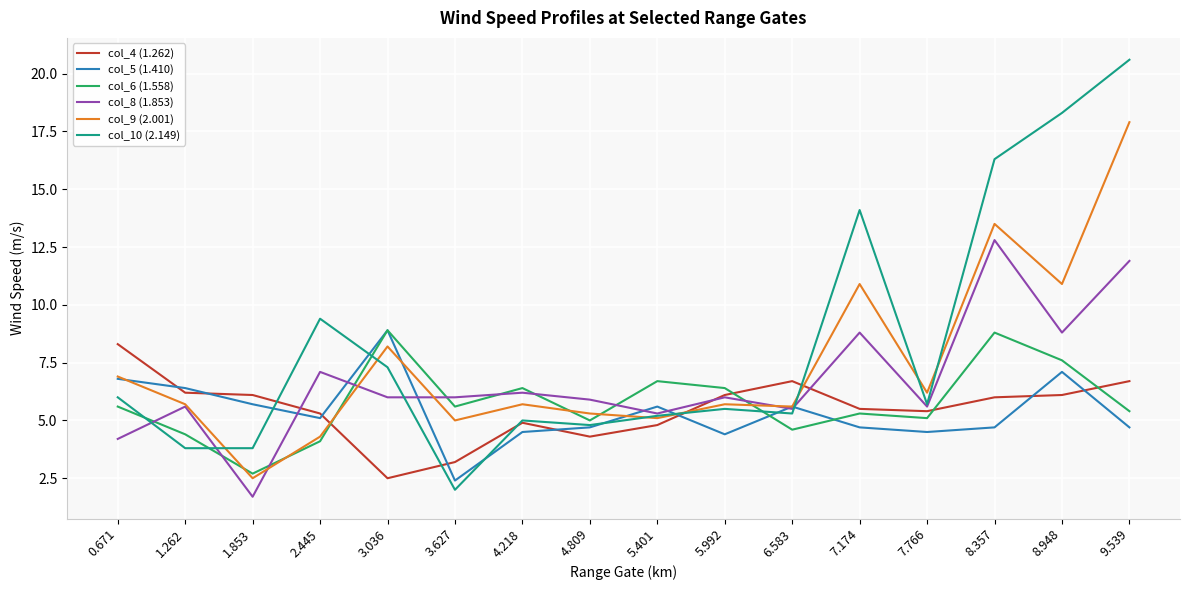

True or false: col_6 (1.558) has more than 0 points higher than both neighbors.

True